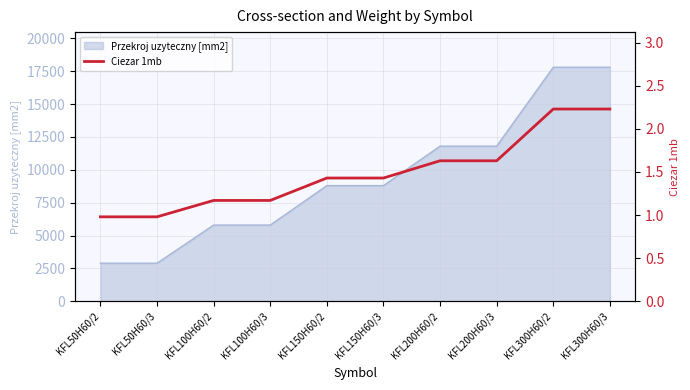

Does the chart display data point markers on the line(s)?

No